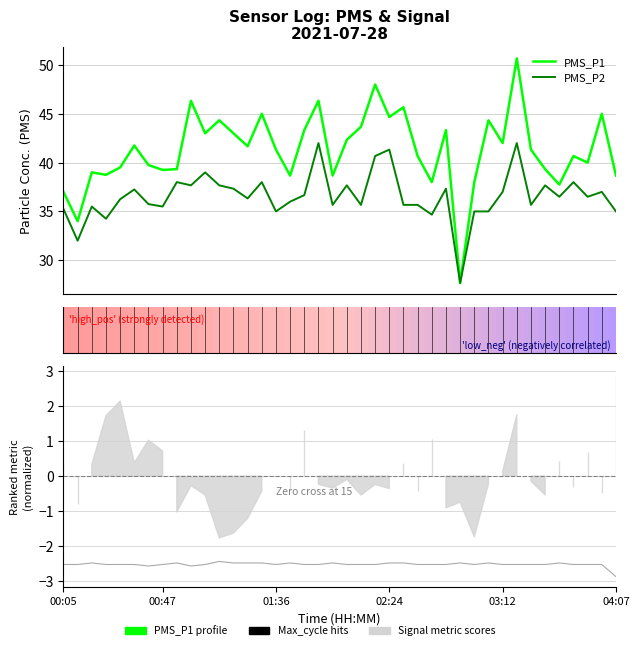

True or false: Signal (norm) has a value of -4.0 at 00:47.

False